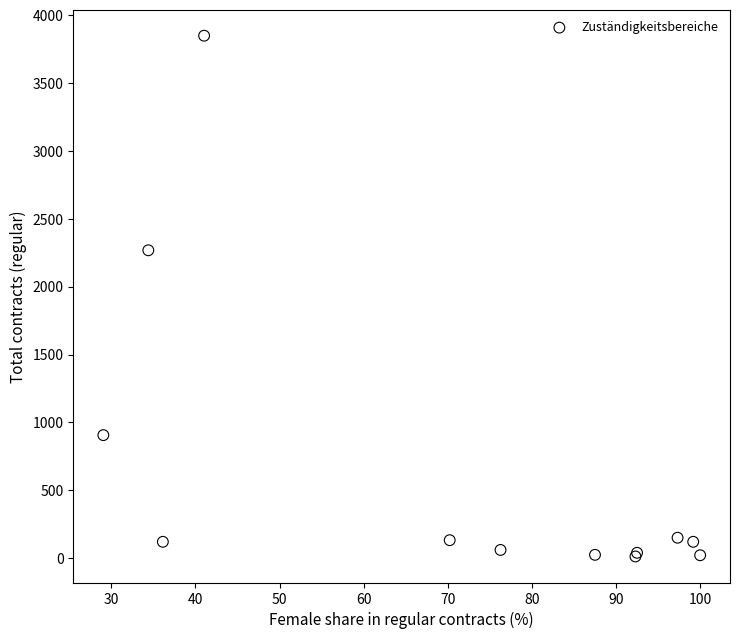

What Y value in the scatter plot is closest to 1930?

2268